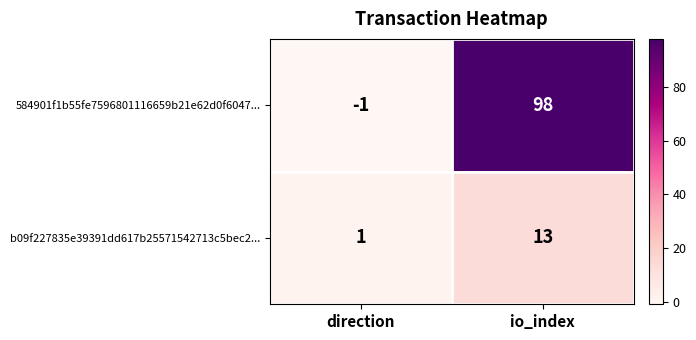

What is the difference between the maximum and minimum values in the 584901f1b55fe7596801116659b21e62d0f6047... series?

99